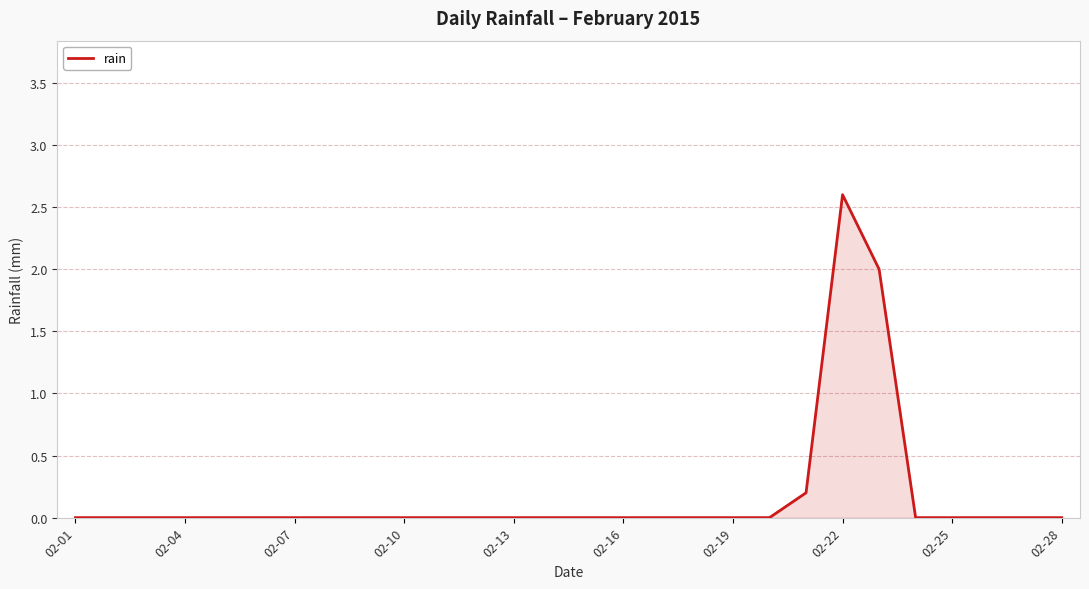

What is the maximum value shown in the chart?

2.6